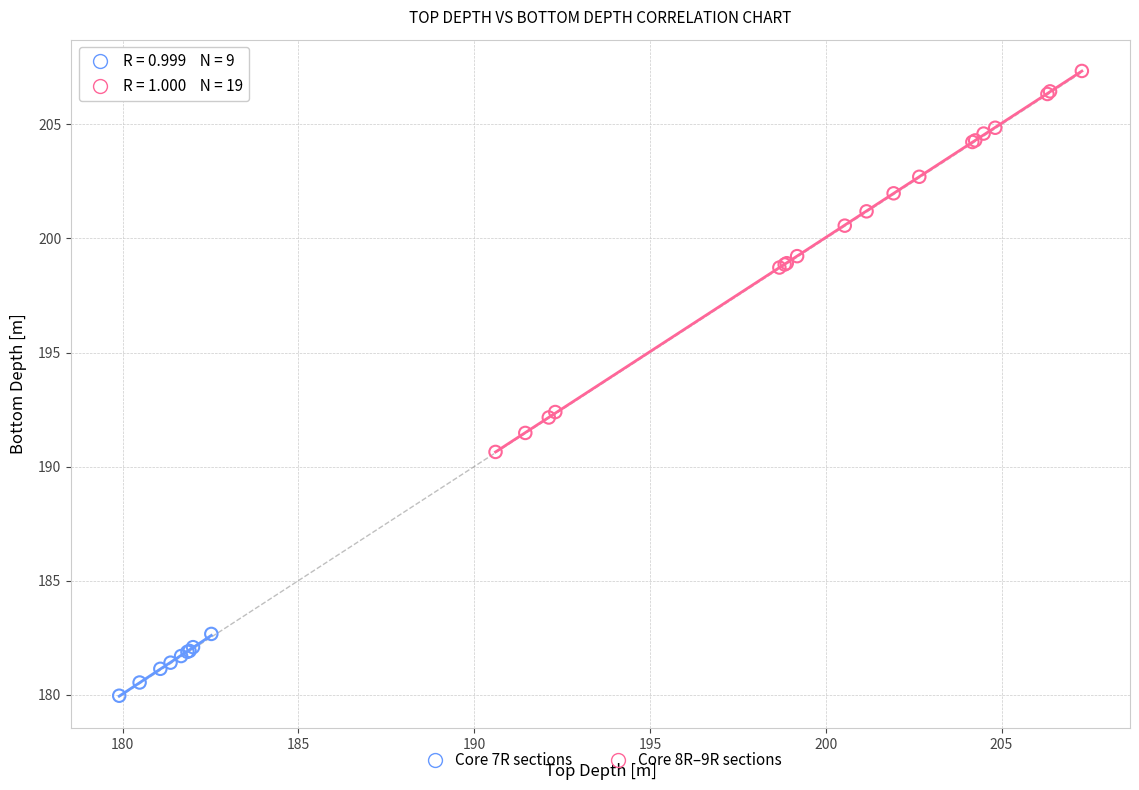

Which series has the largest Y range (max minus min)?

Core 8R–9R sections